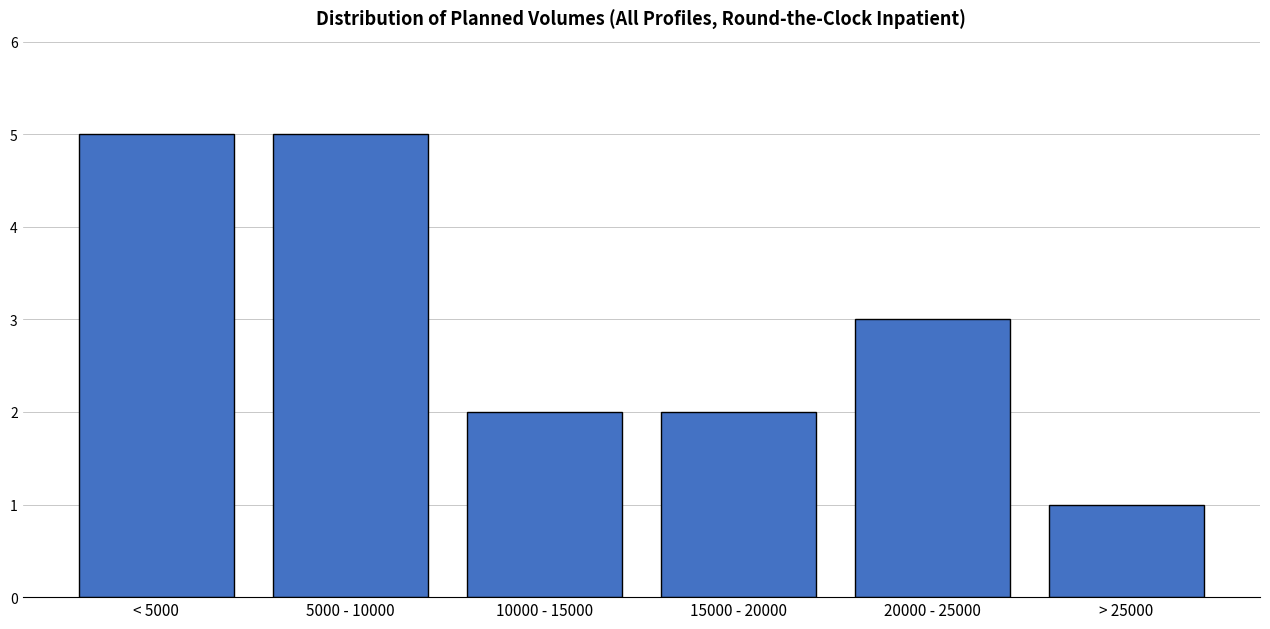

Reading left to right, extract all data points from this chart.

5	5	2	2	3	1